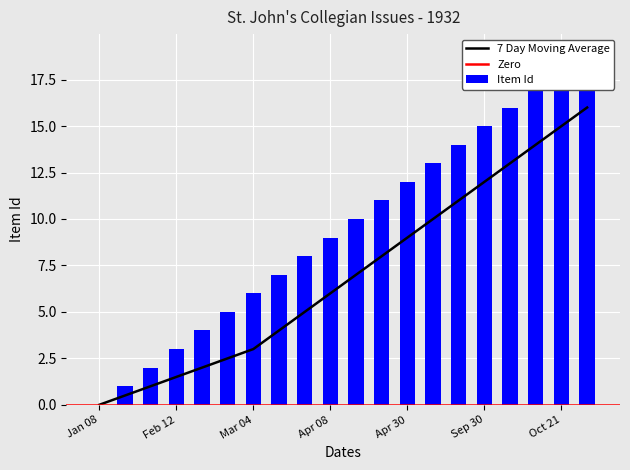

The 7 Day Moving Average series shows 6.0 at Apr 30. True or false?

False